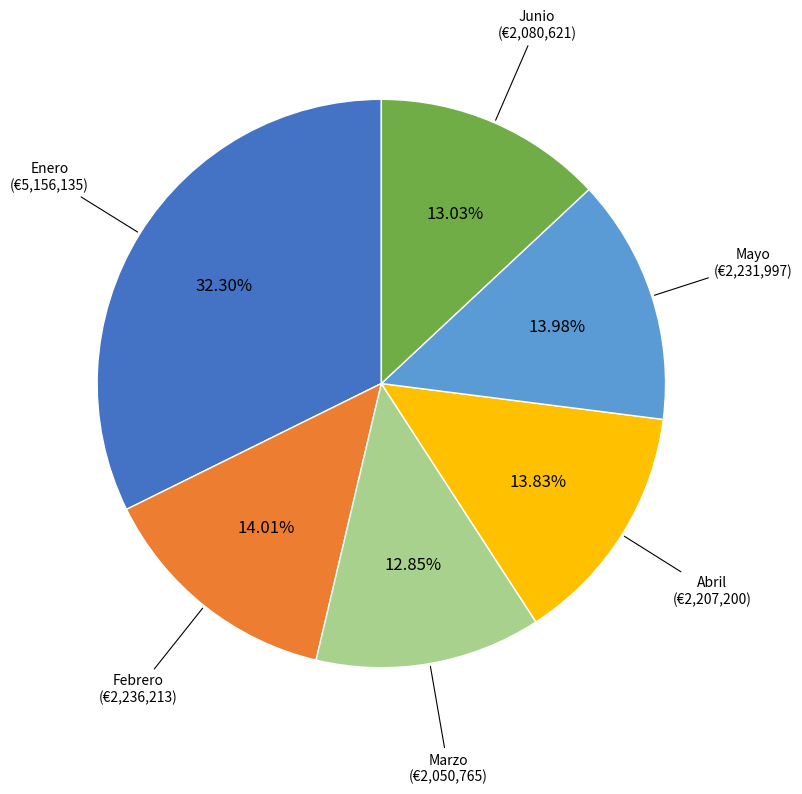

Count the number of slices in the pie.

6